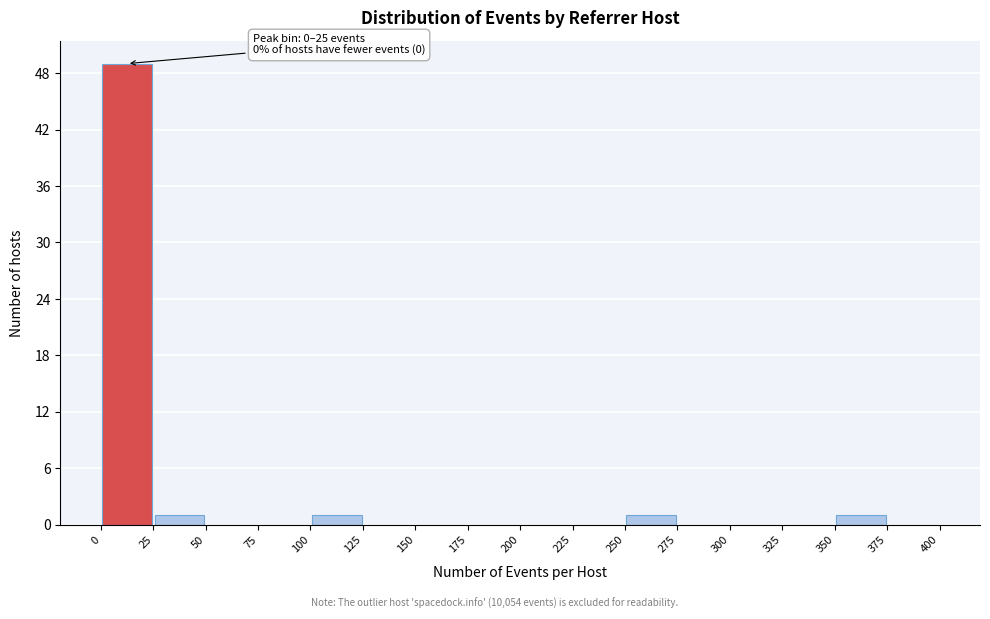

Which range on the x-axis has the tallest bar?

0 to 25